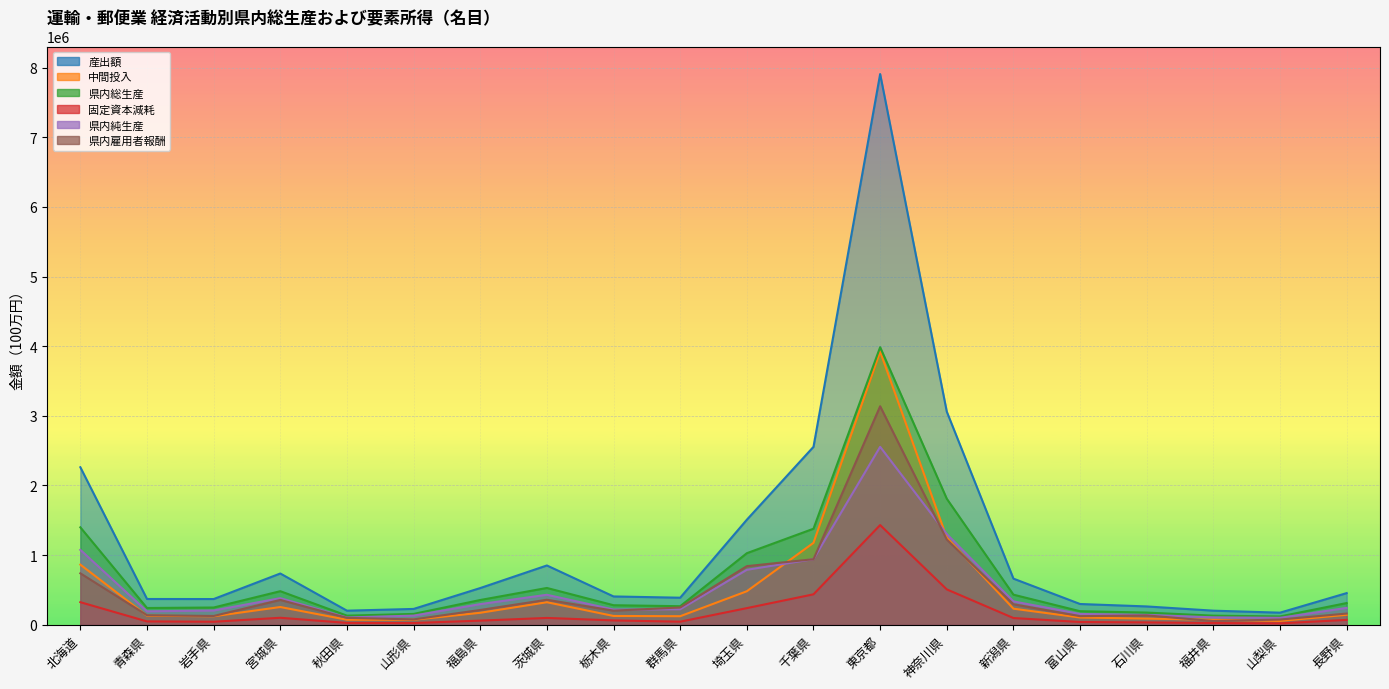

True or false: 産出額 has a value of 735902 at 宮城県.

True